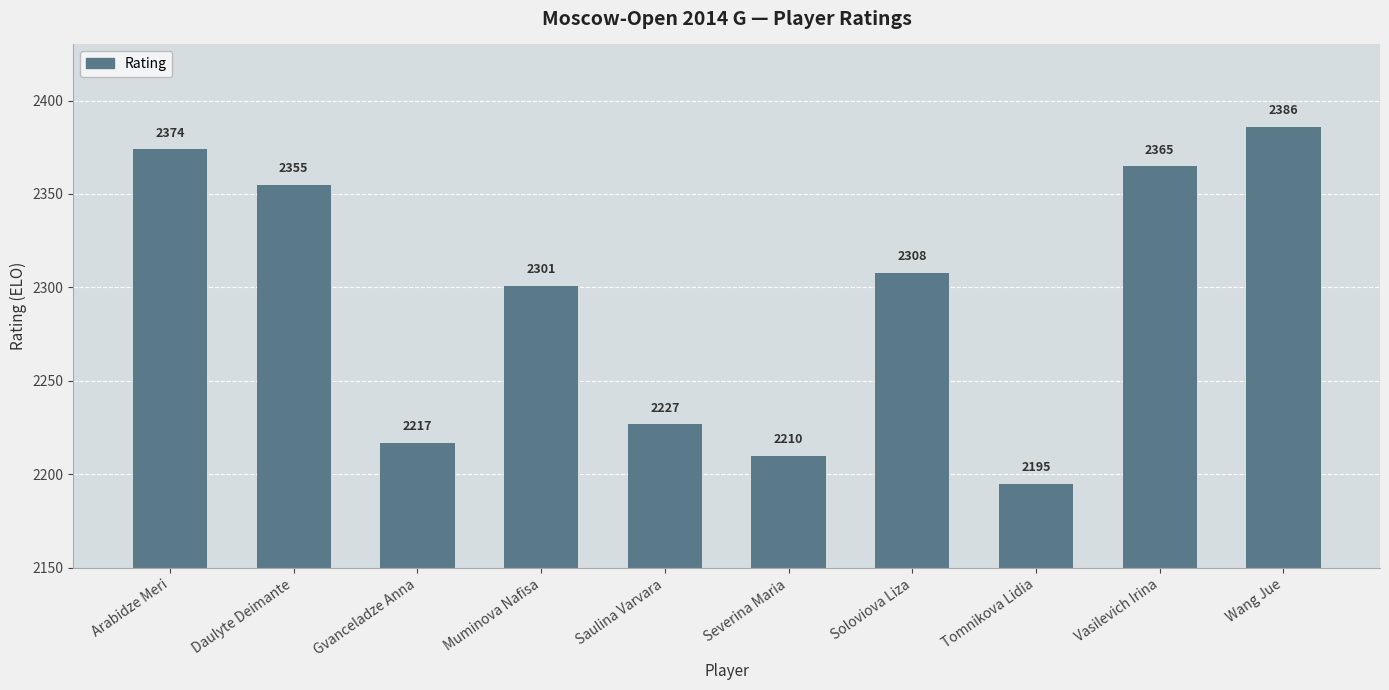

Reading right to left, what are all the values shown in this chart?

2386	2365	2195	2308	2210	2227	2301	2217	2355	2374